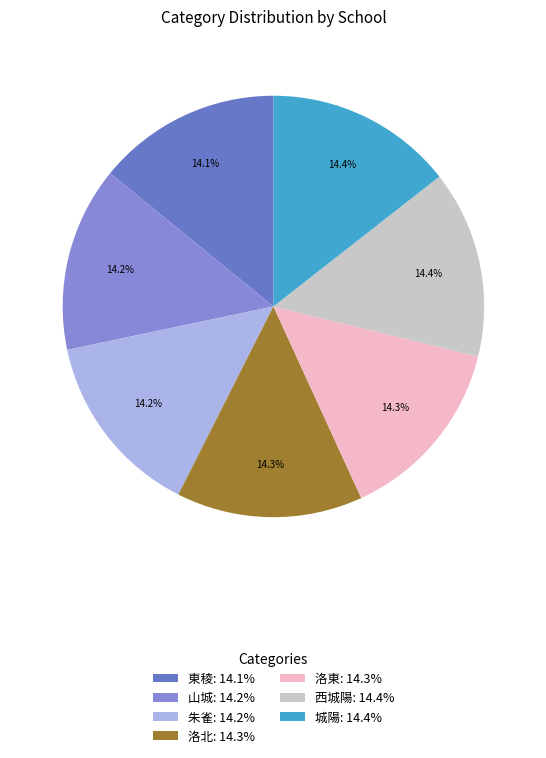

How many slices are in this pie chart?

7